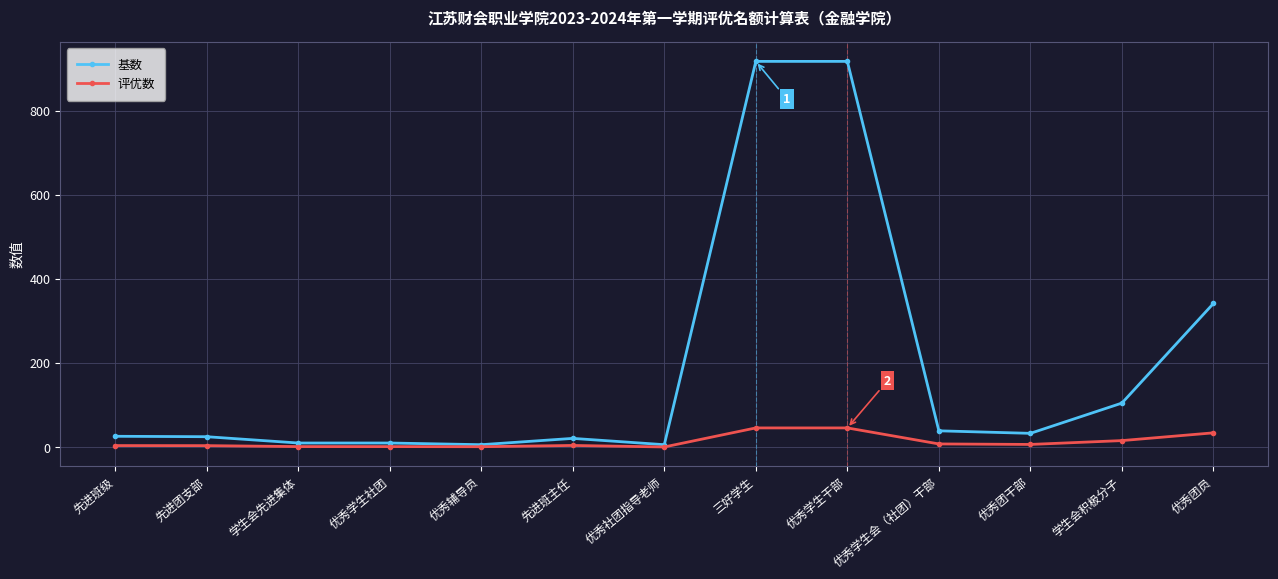

How many distinct data groups are displayed?

2